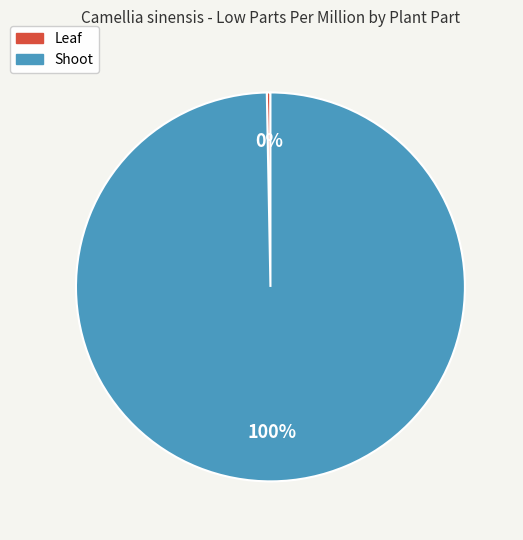

Between Shoot and Leaf, which is larger?

Shoot